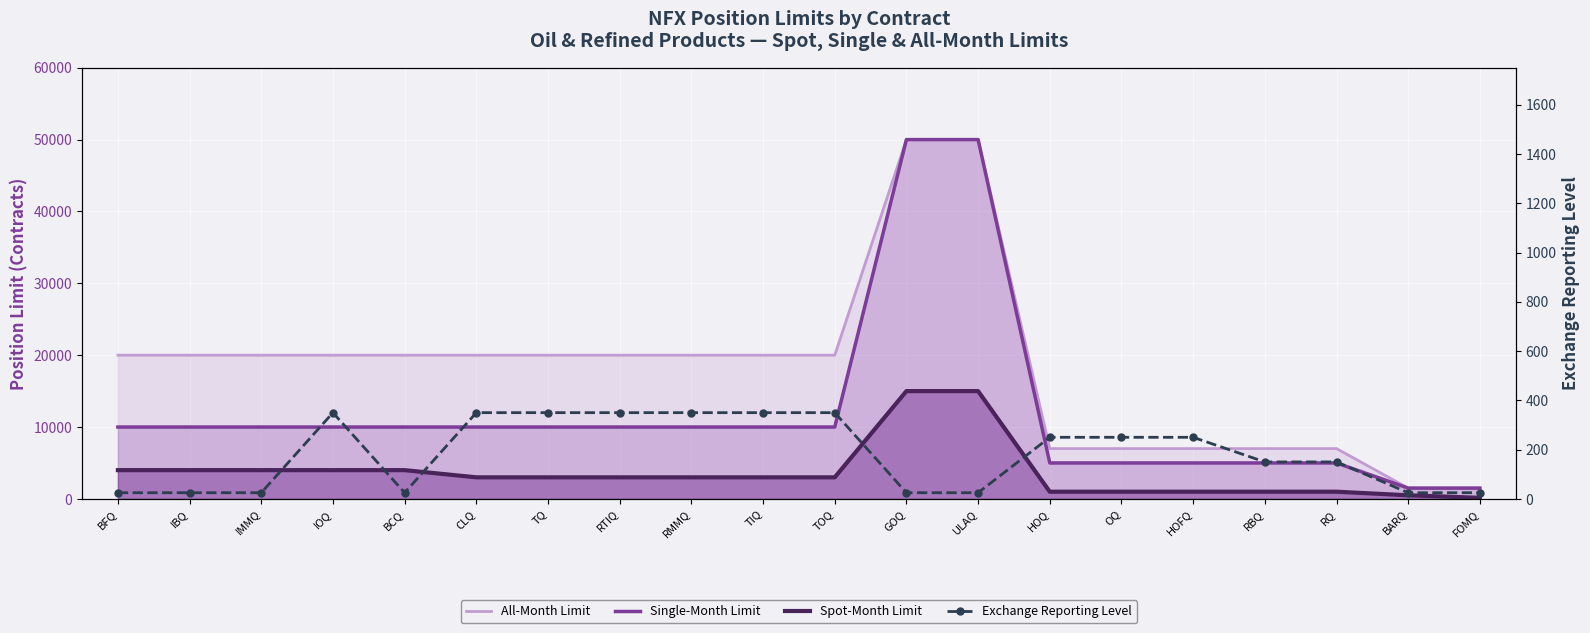

How many data points does each series have?

20